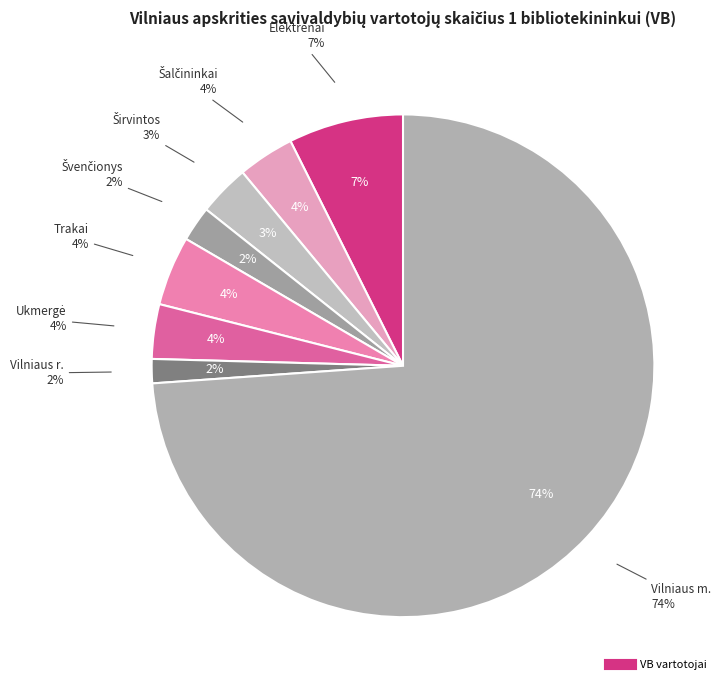

Which category accounts for the majority?

Vilniaus m.